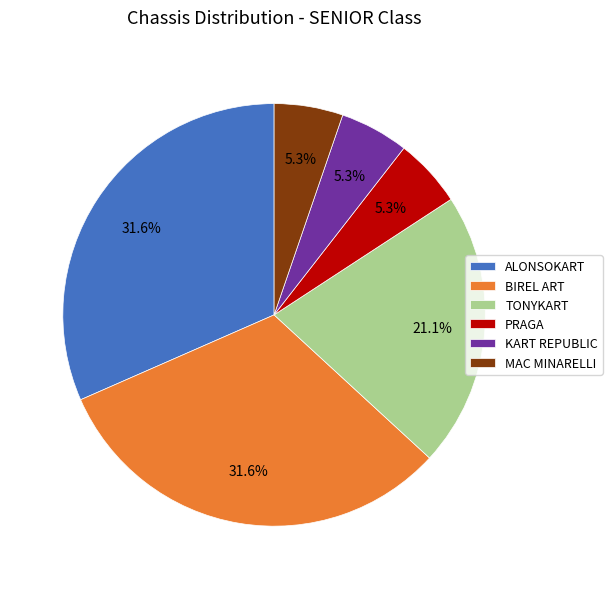

Between ALONSOKART and KART REPUBLIC, which is larger?

ALONSOKART